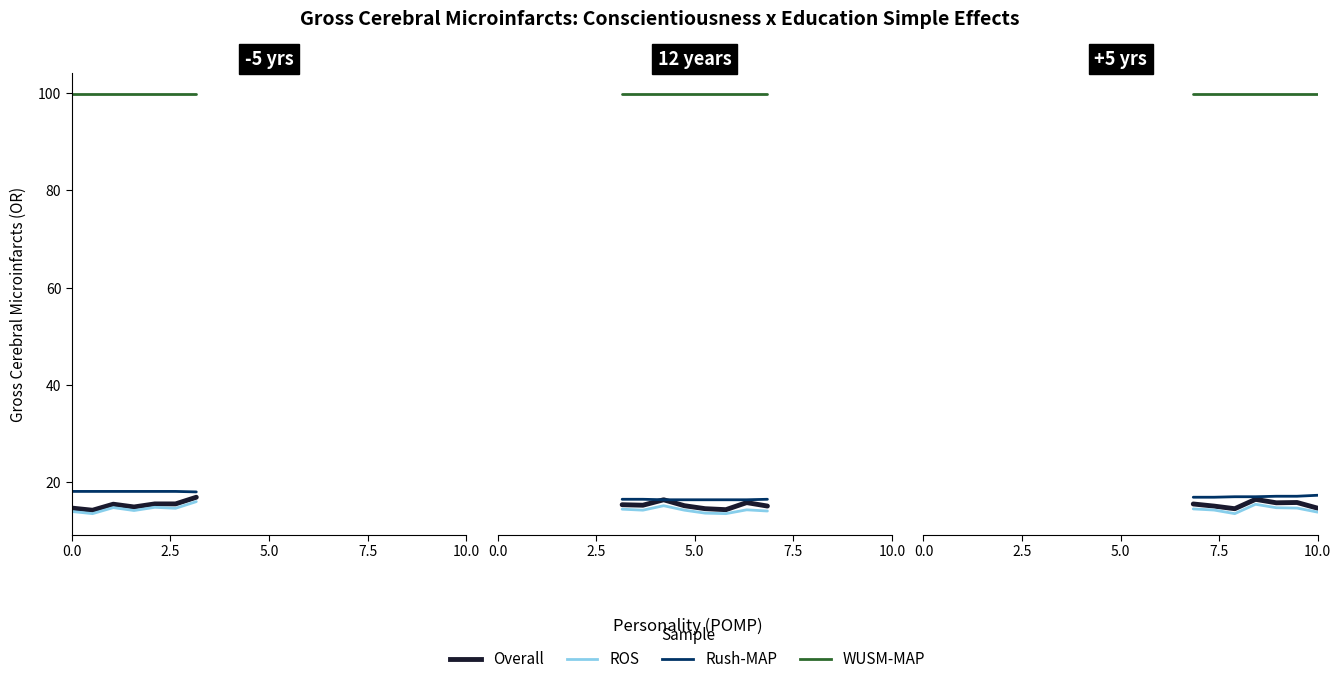

Between 0.0 and 7.5, which is larger?

7.5